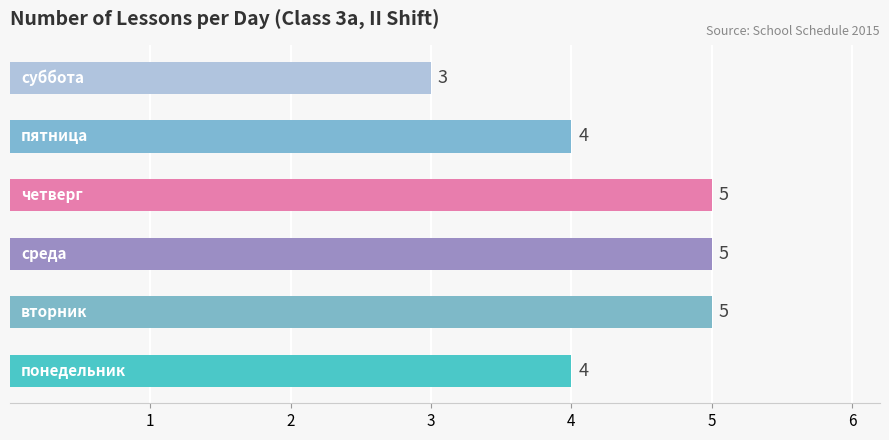

What is the sum of all values?

26